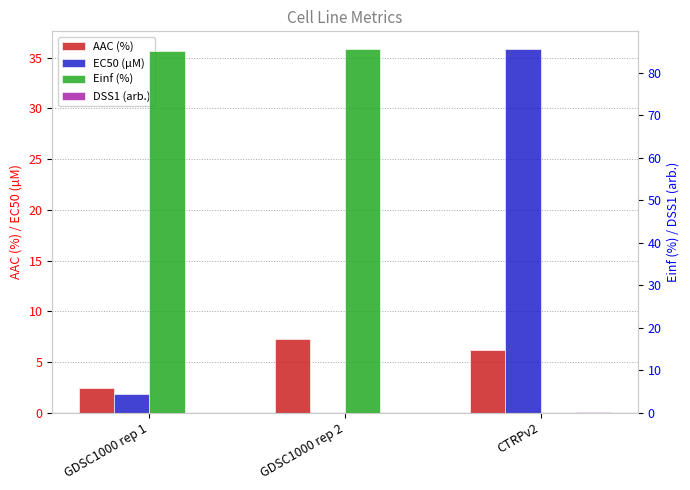

What is the highest value of the Einf (%) series?

85.5